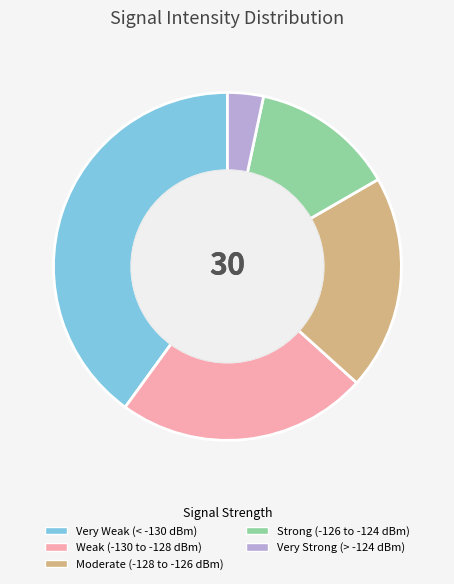

Is there a majority slice in this chart?

No